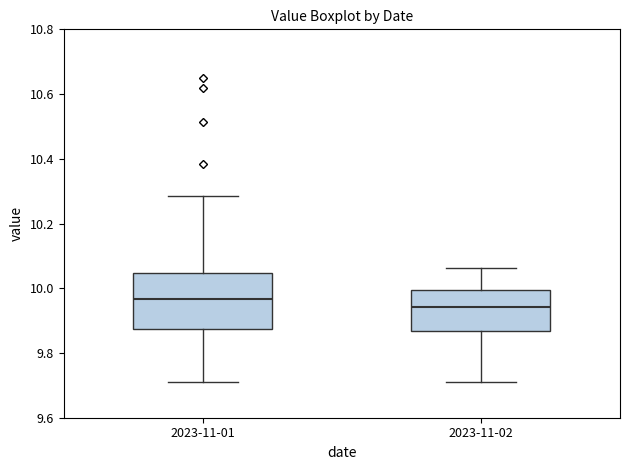

Where does the median line of the box for 2023-11-02 sit on the y-axis? The values are not printed on the chart, so give them approximately, as read against the axis.

9.94